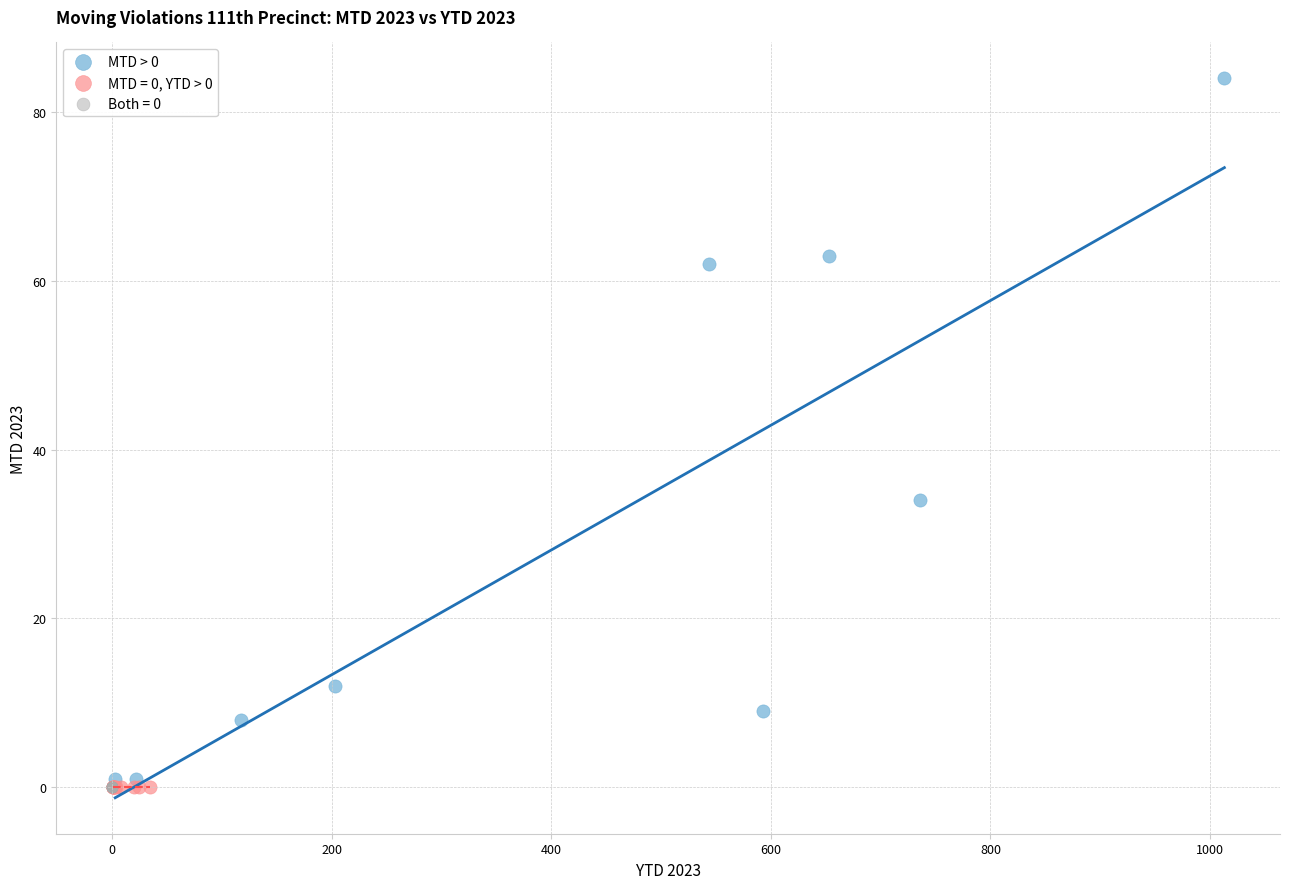

Which series contains the highest Y value?

MTD > 0